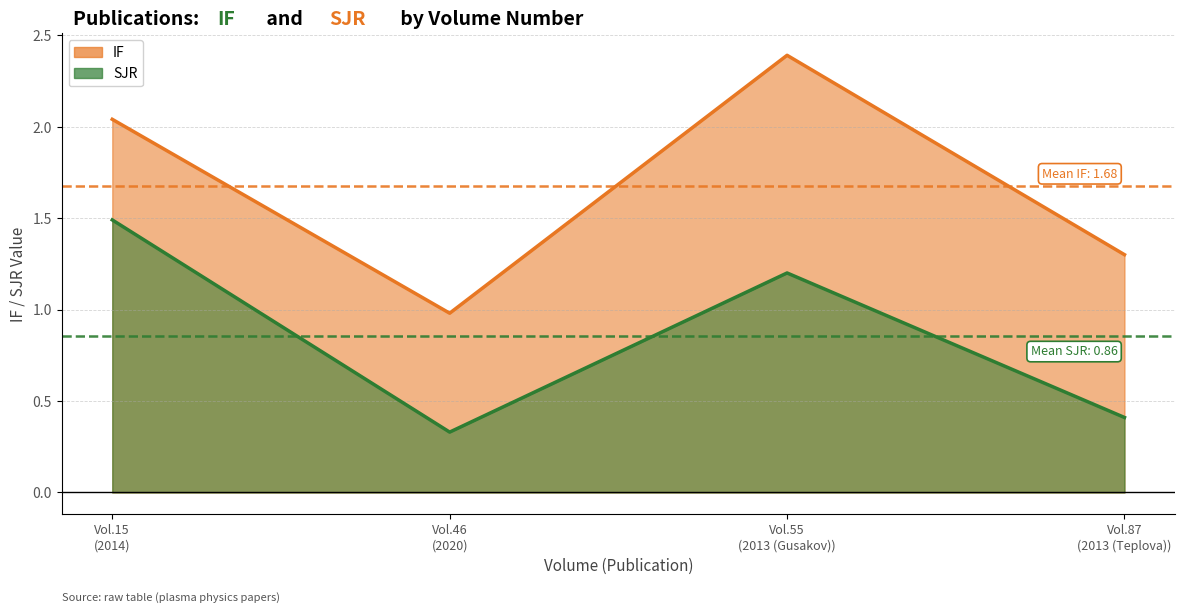

At which label is IF closest to 1?

2020